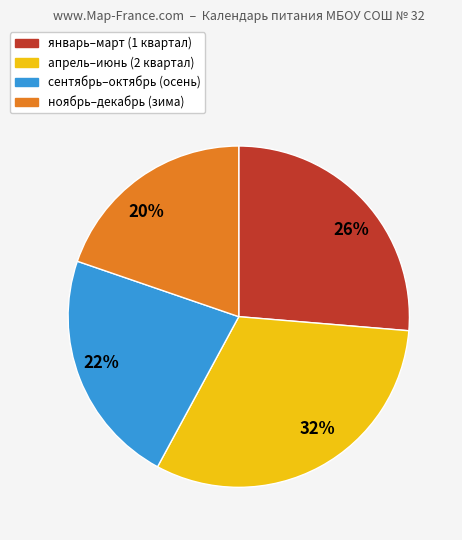

Combined, do 22% and 26% account for over 50%?

No